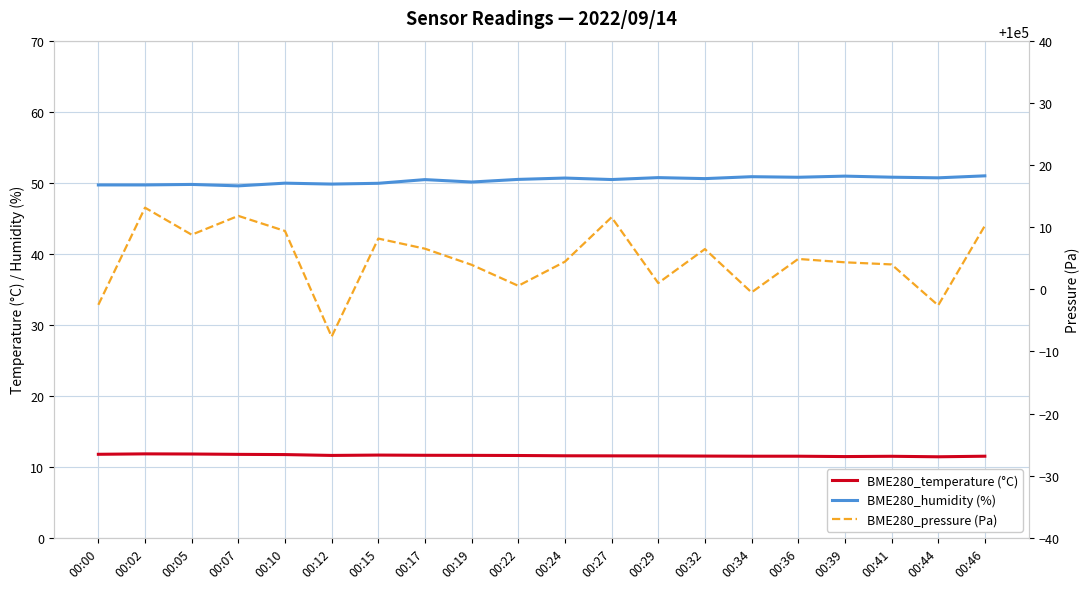

What is the difference between the highest and lowest values at 00:22?

99989.0